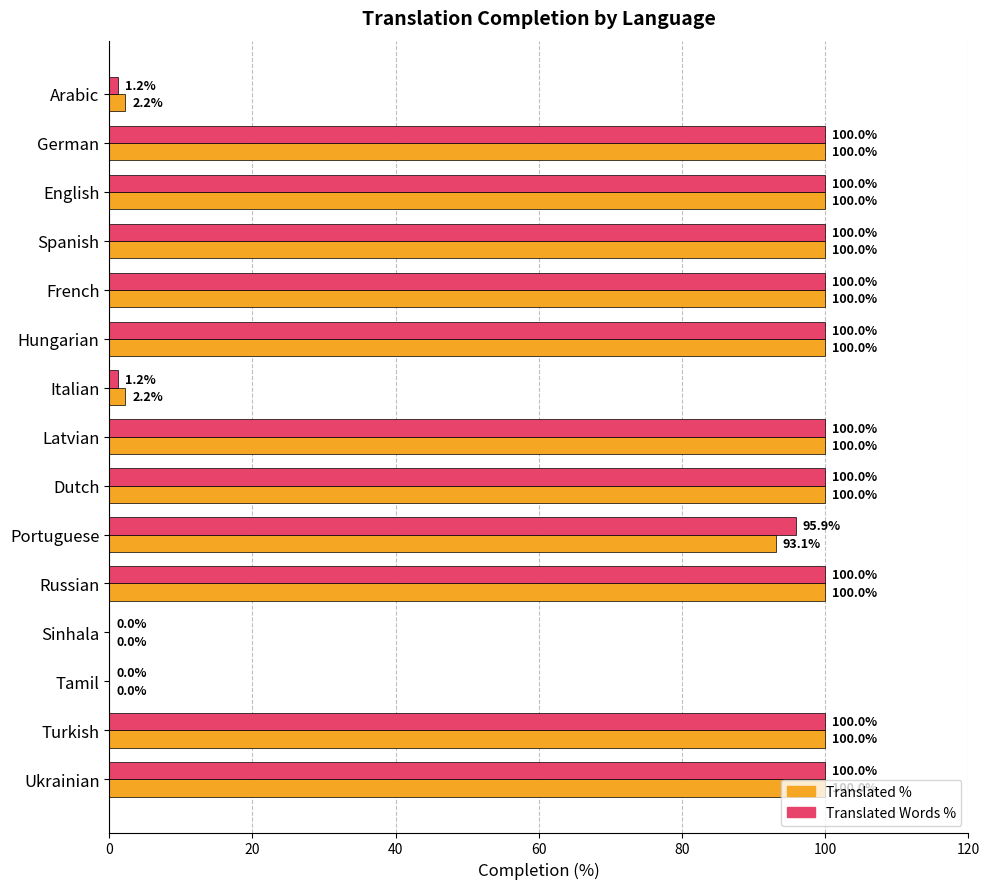

What is the total value across all series at Portuguese?

189.0